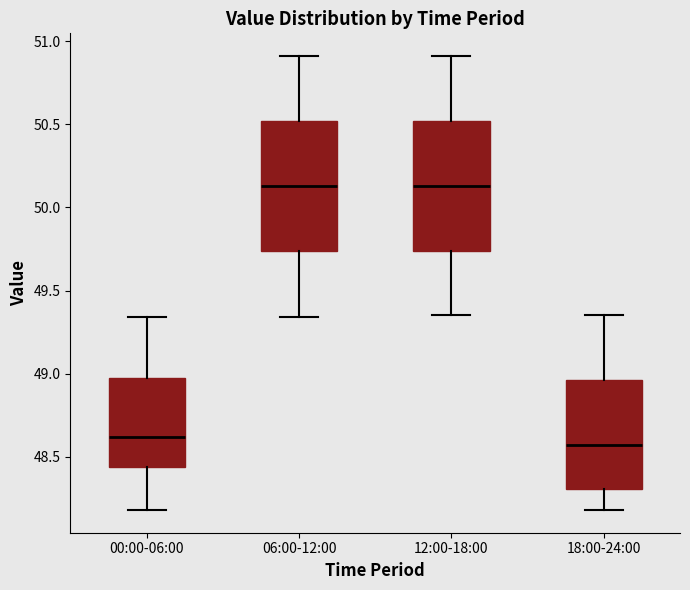

Where does the lower whisker of the box for 00:00-06:00 end on the y-axis? The values are not printed on the chart, so give them approximately, as read against the axis.

48.20